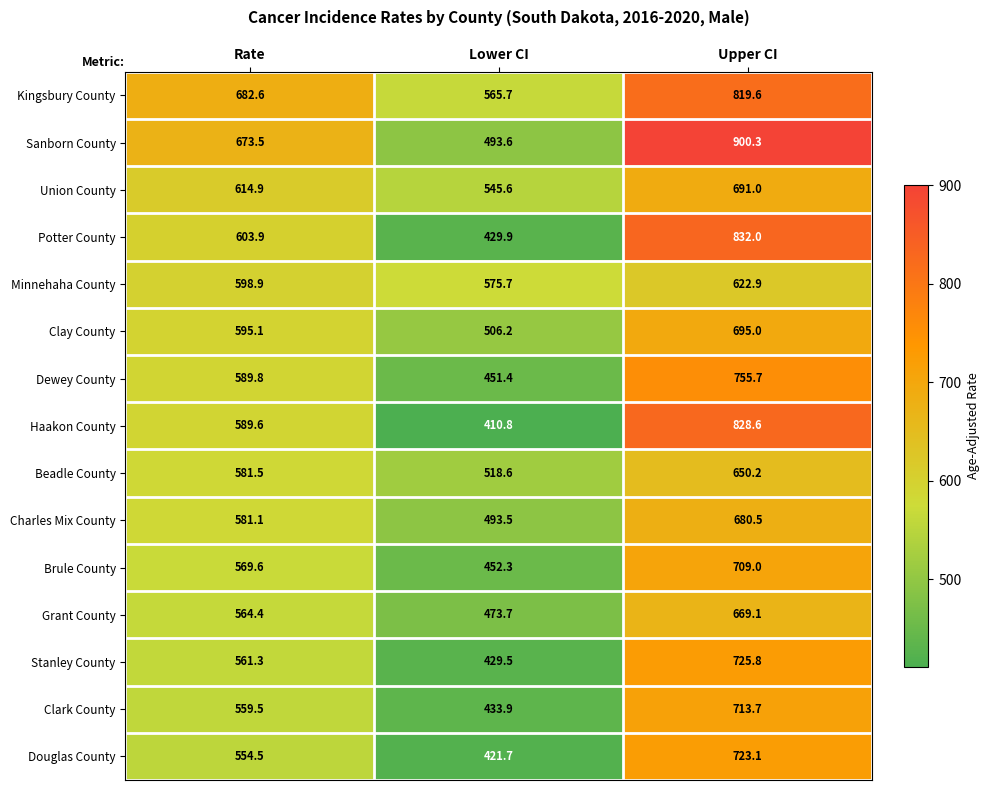

How many data points does each series have?

3